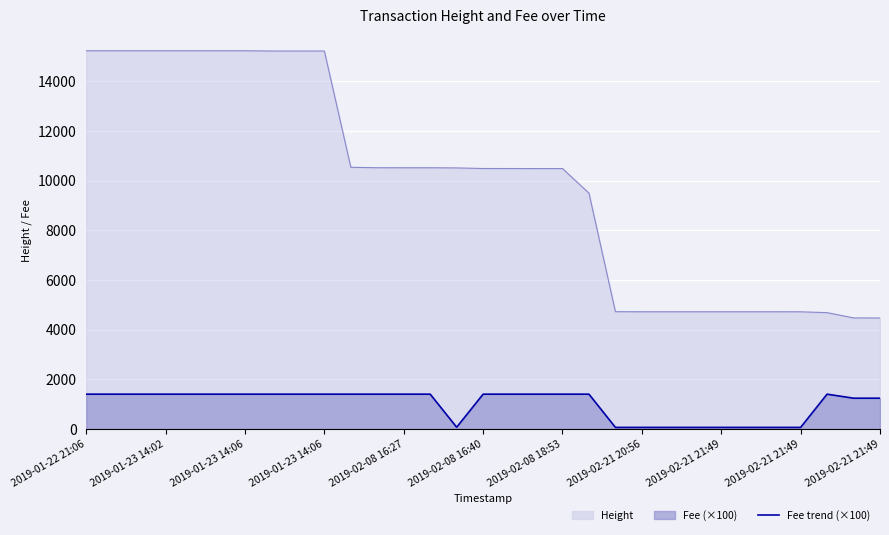

Is it true that the value at 2019-02-08 16:40 is 2522.1?

False